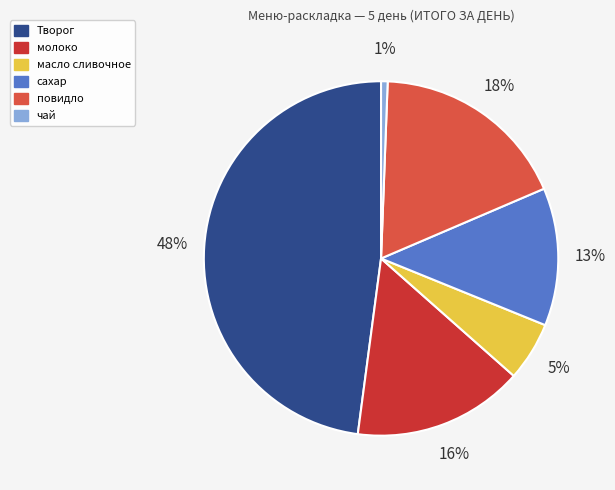

Which category has the biggest portion of the pie?

Творог